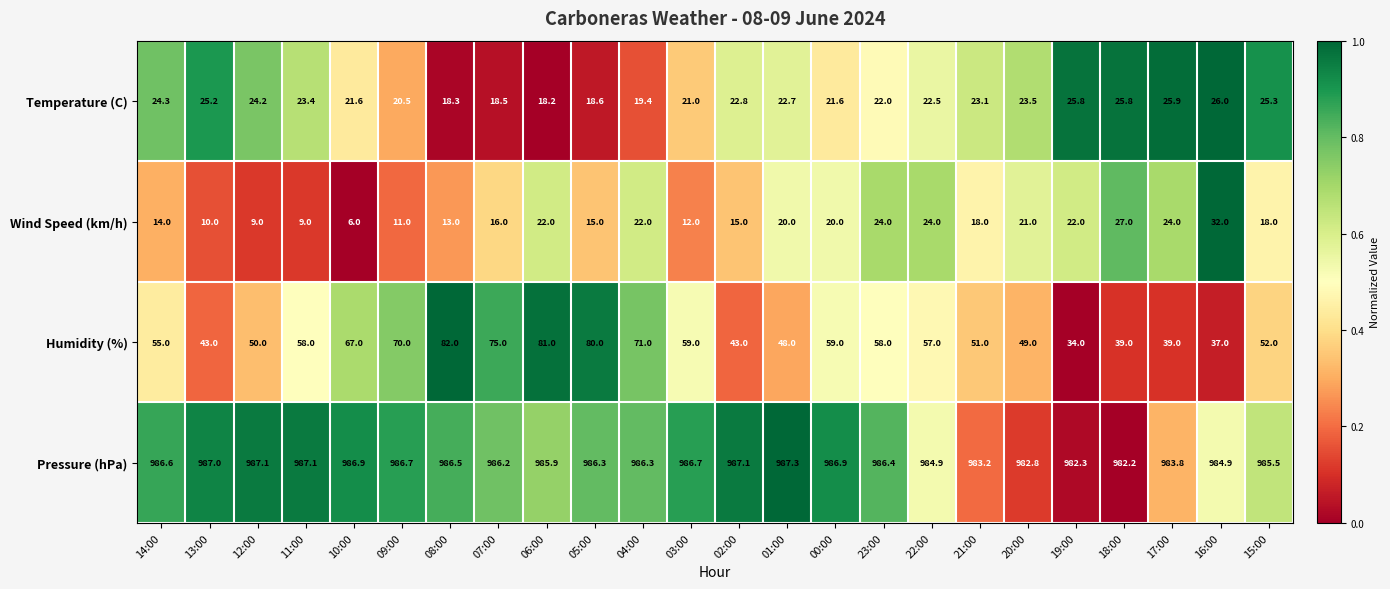

What is the difference between the highest and lowest values at 11:00?

978.1